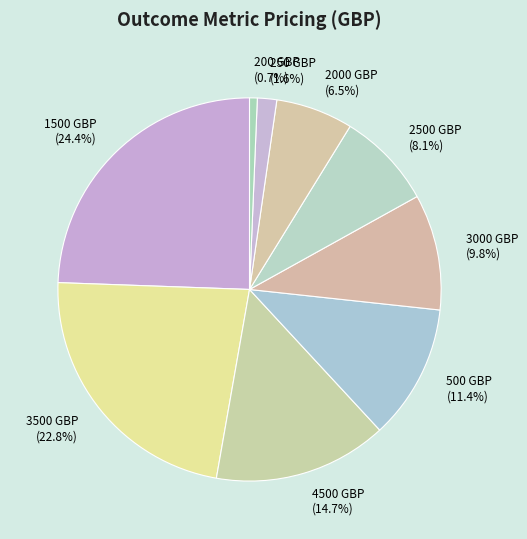

How many segments does this pie chart have?

9